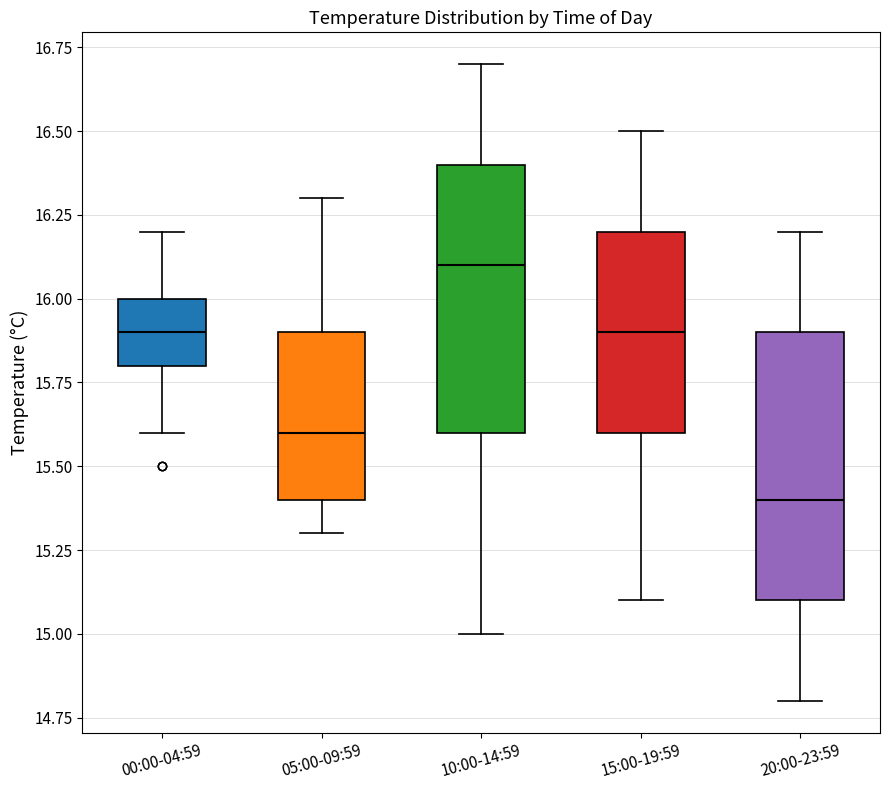

Which box's median line is the lowest?

20:00-23:59